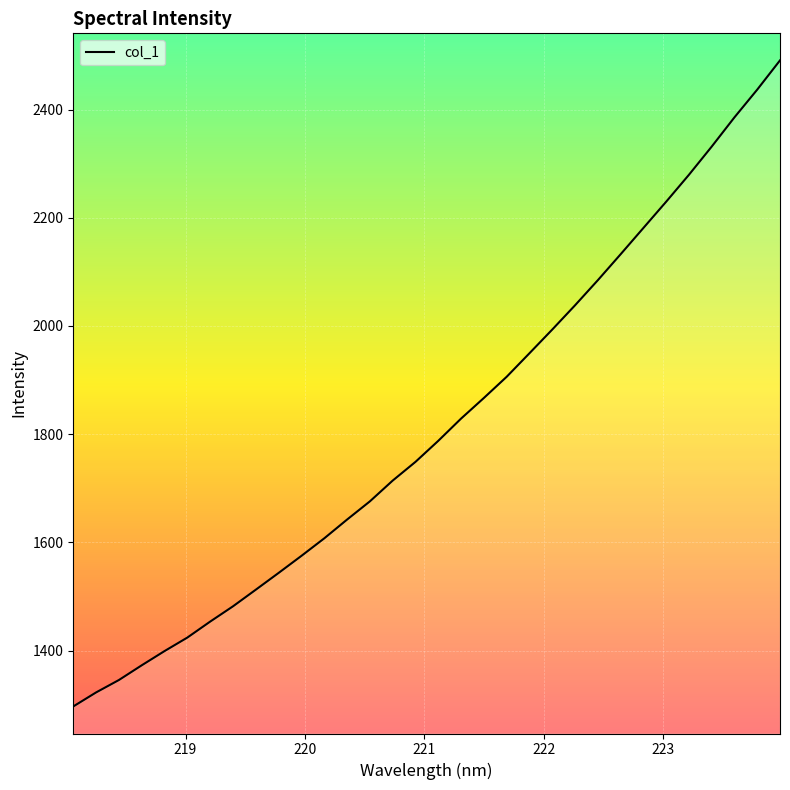

What is the maximum value shown in the chart?

2490.8